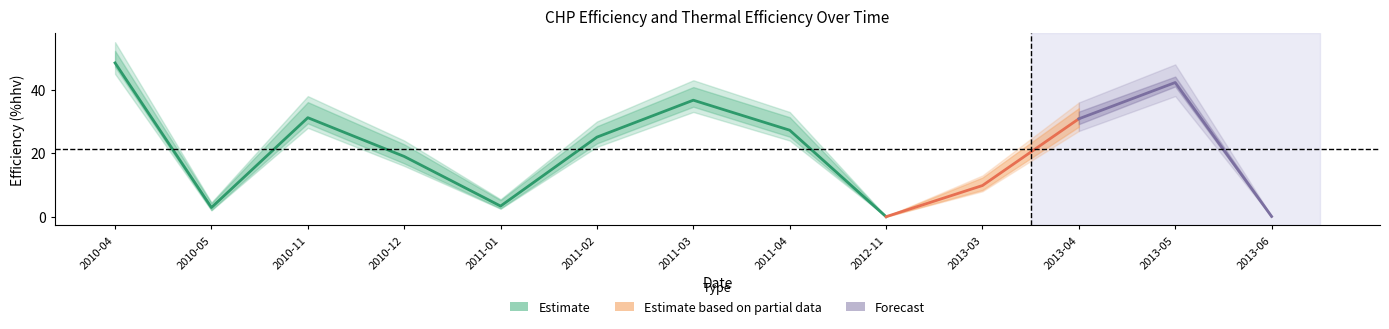

How many lines are shown in the chart?

3